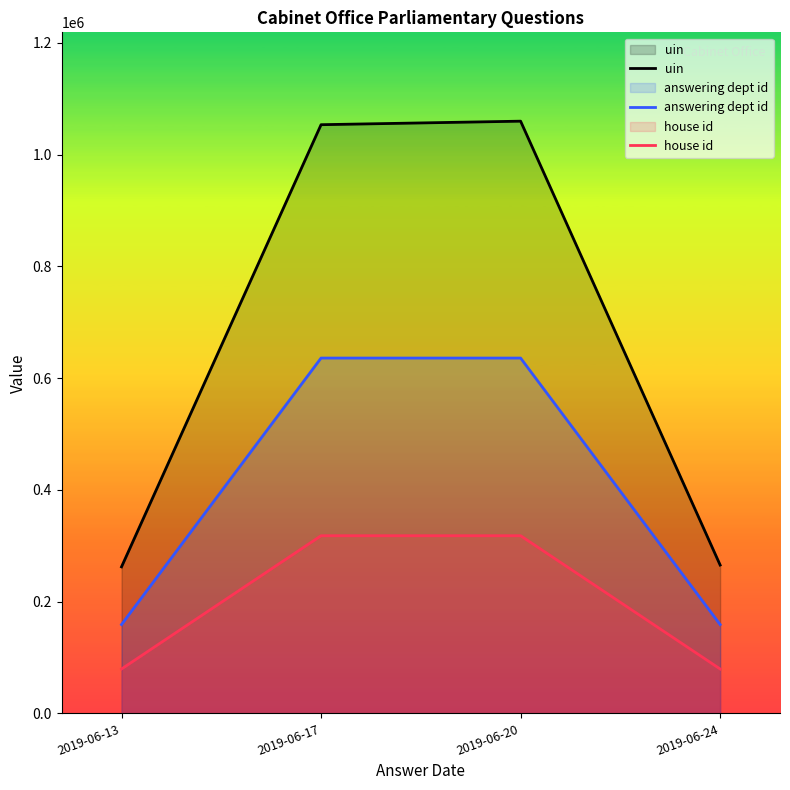

How many data points does each series have?

4